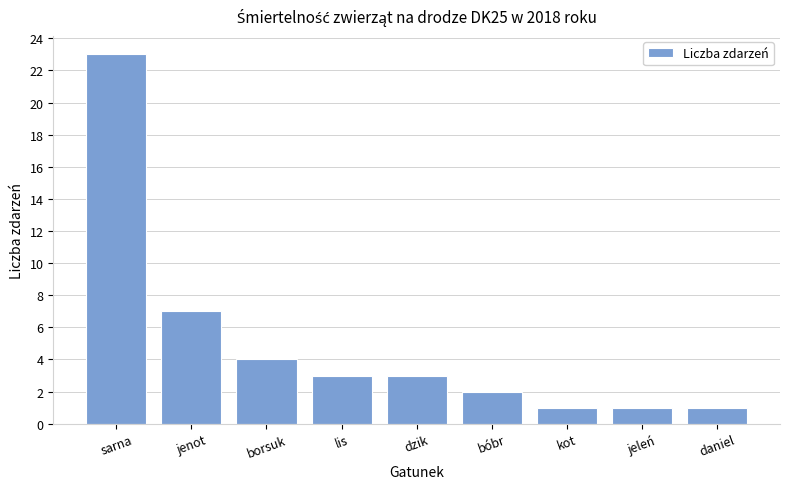

Which label corresponds to the largest value in the chart?

sarna